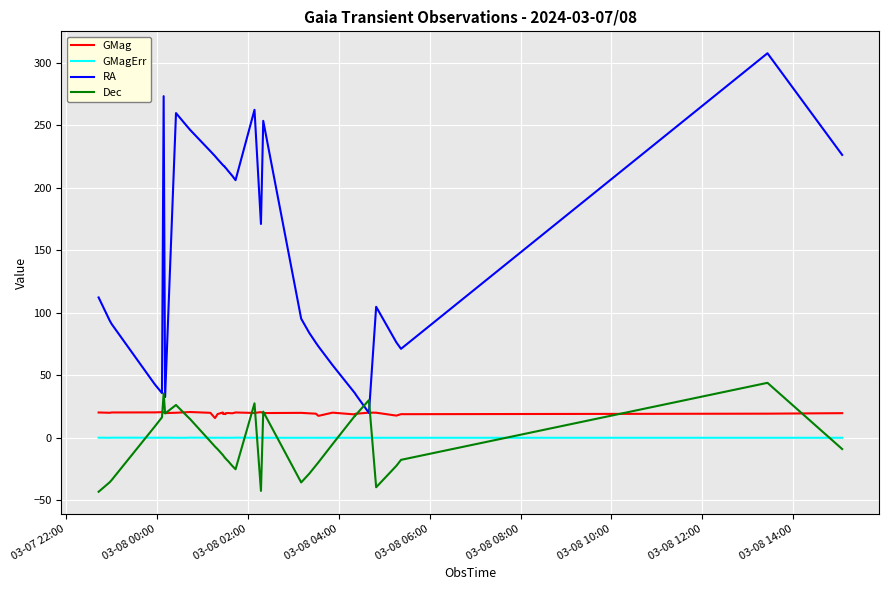

Which series ends up on top after the final intersection of GMagErr and Dec?

GMagErr